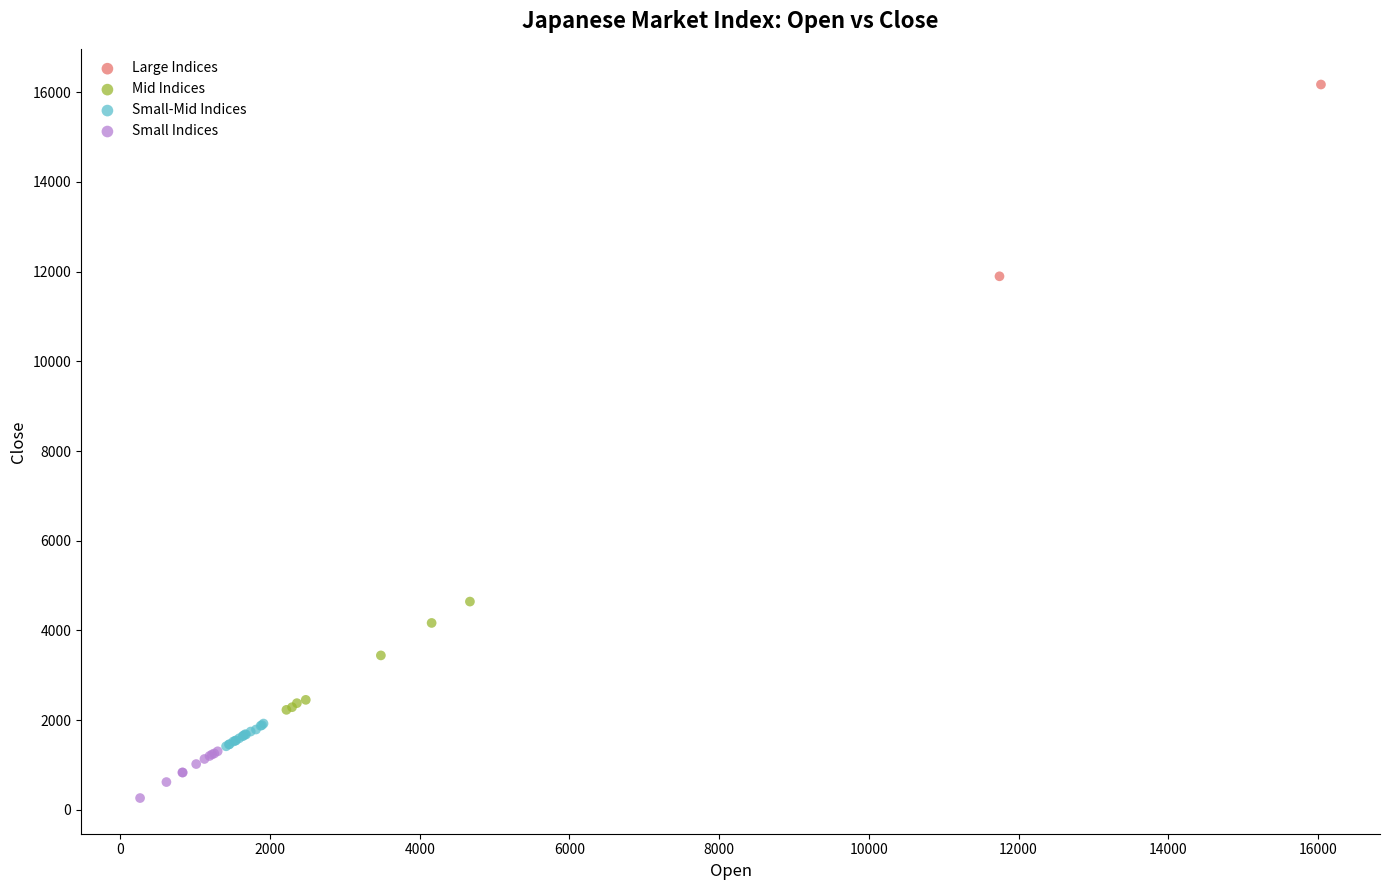

What are all the series names shown in the legend?

Large Indices, Mid Indices, Small-Mid Indices, Small Indices